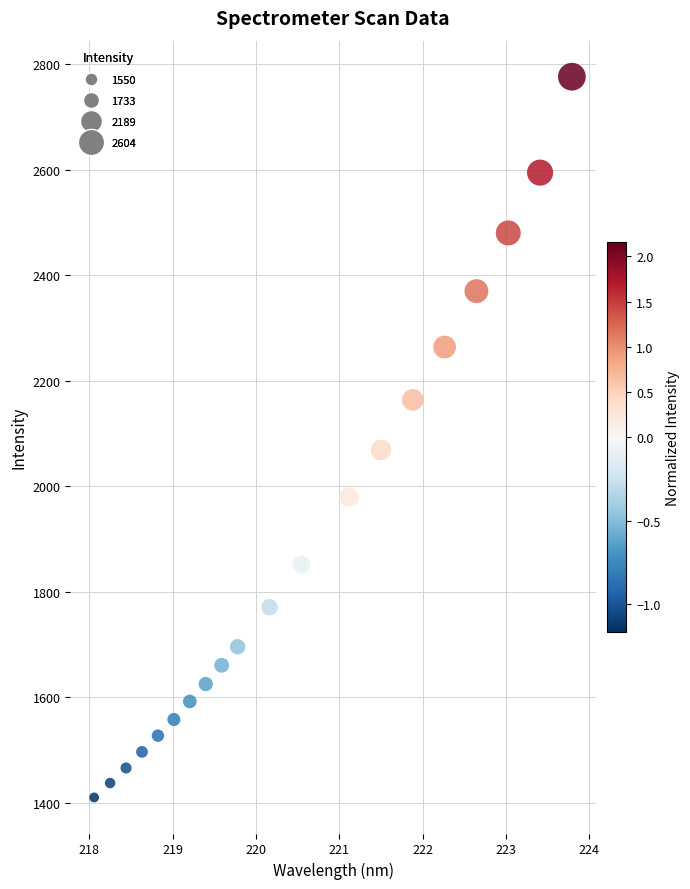

What is the range of Y values (max minus min)?

1367.0